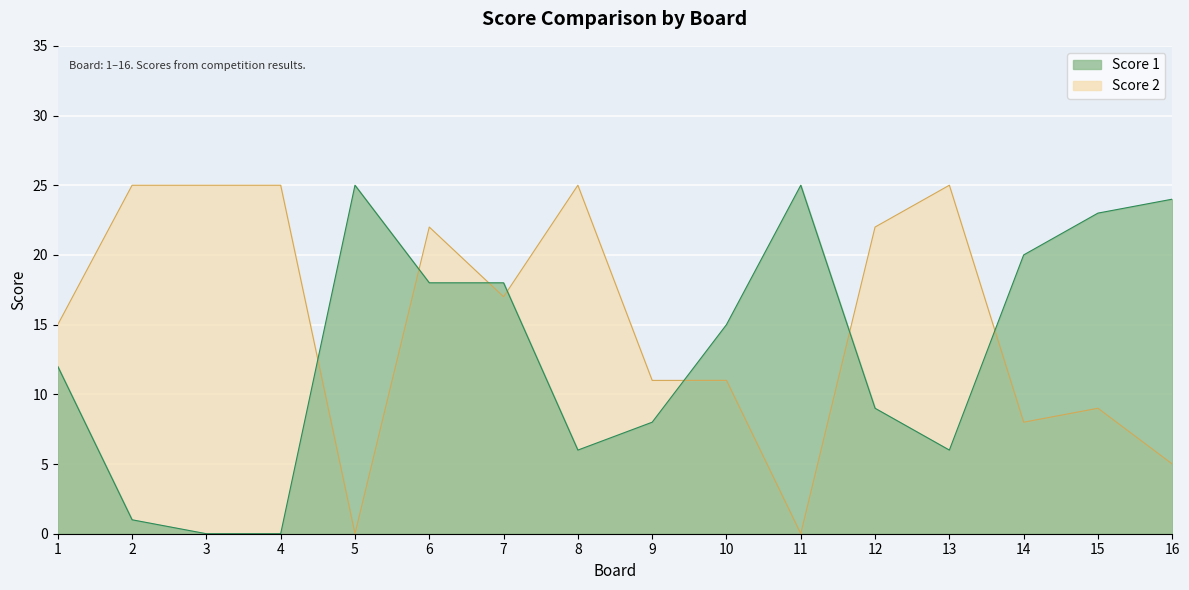

Reading left to right, transcribe all the data shown in this chart.

Score 1: 12	1	0	0	25	18	18	6	8	15	25	9	6	20	23	24
Score 2: 15	25	25	25	0	22	17	25	11	11	0	22	25	8	9	5